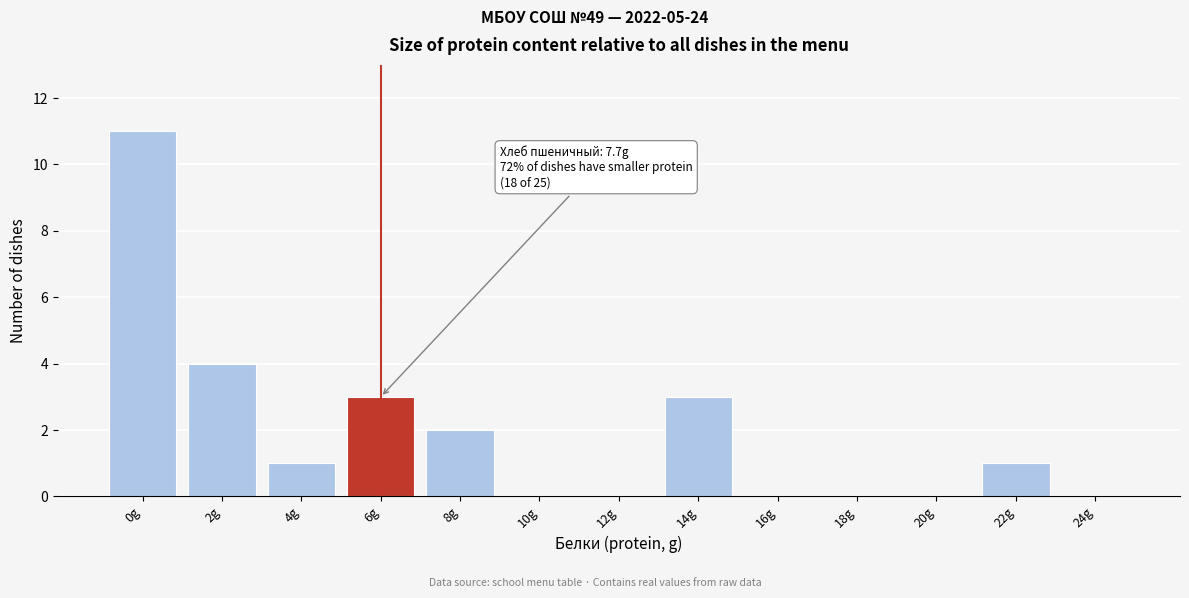

Reading left to right, what are all the values shown in this chart?

0g=11	2g=4	4g=1	6g=3	8g=2	10g=0	12g=0	14g=3	16g=0	18g=0	20g=0	22g=1	24g=0